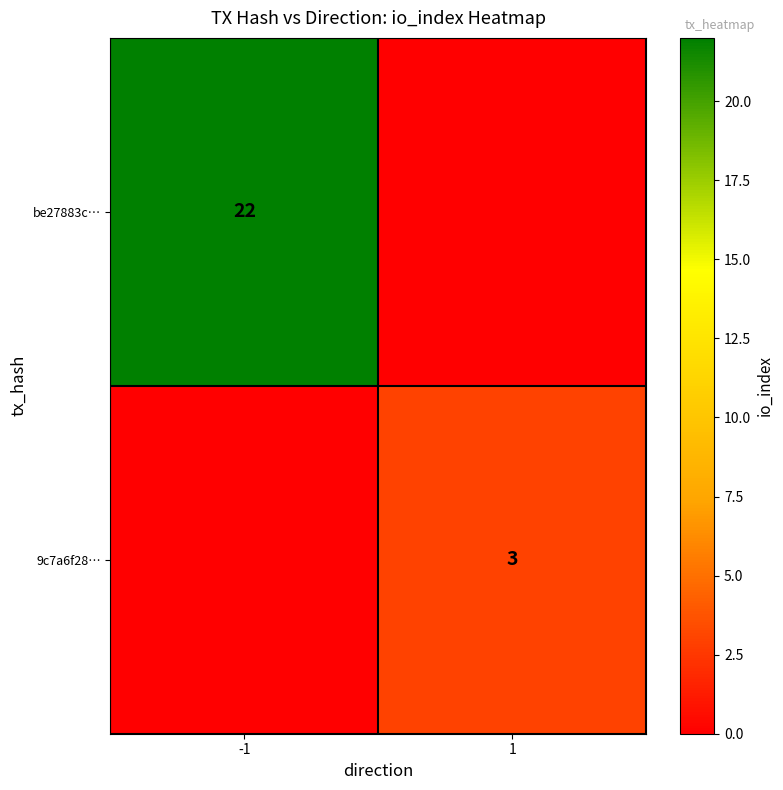

Is it true that be27883c… equals 22 at -1?

True